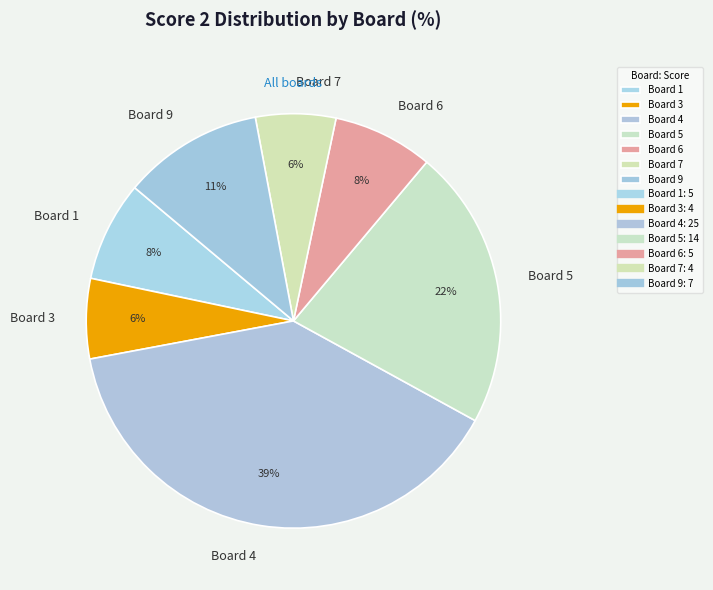

To the nearest percent, what is the difference between the largest and smallest slice percentages?

33%